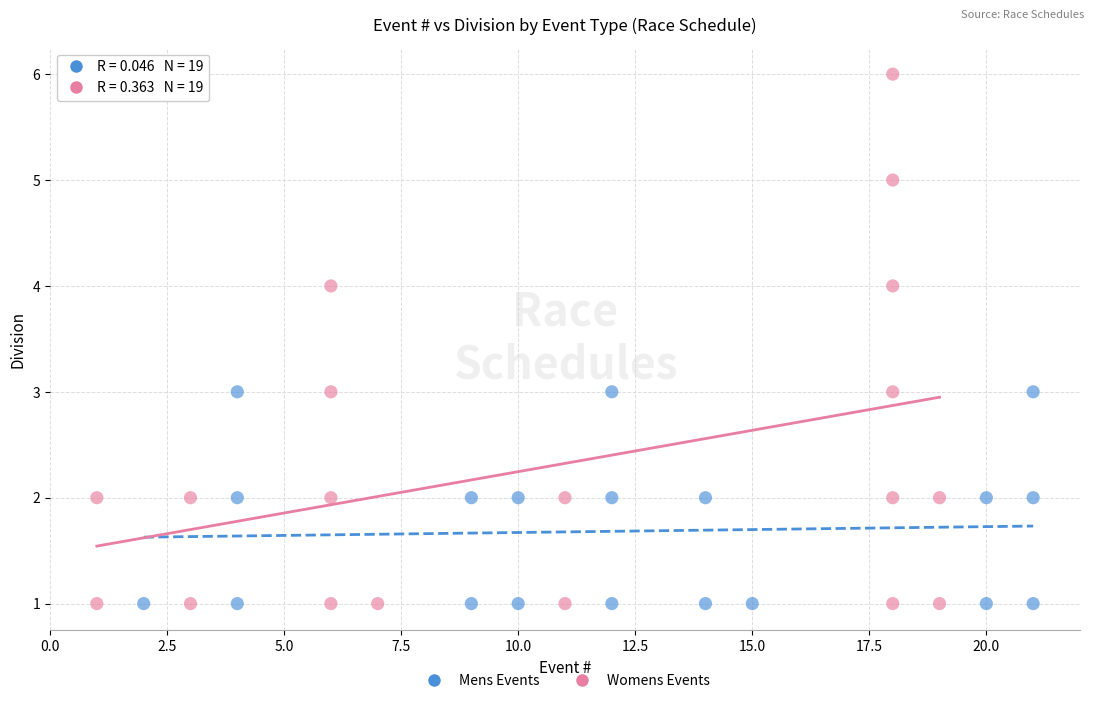

Which series has the largest Y range (max minus min)?

Womens Events